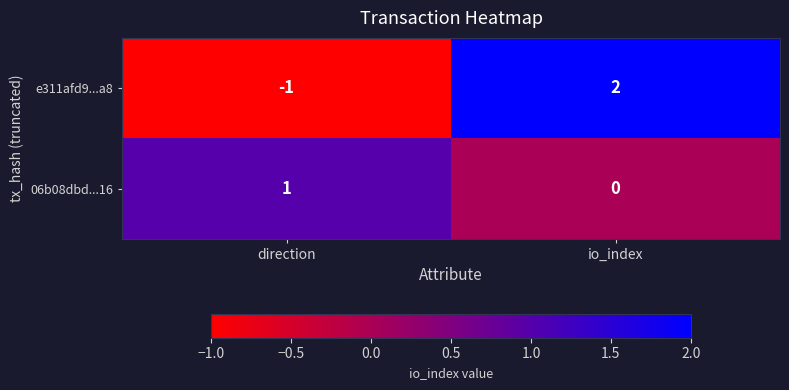

Reading left to right, transcribe all the data shown in this chart.

e311afd9...a8: direction=-1	io_index=2
06b08dbd...16: direction=1	io_index=0